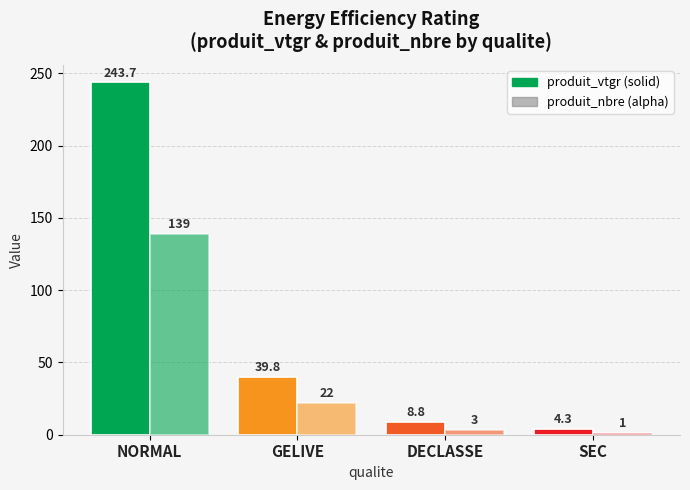

Reading left to right, transcribe all the data shown in this chart.

produit_vtgr: NORMAL=243.7	GELIVE=39.8	DECLASSE=8.8	SEC=4.3
produit_nbre: NORMAL=139.0	GELIVE=22.0	DECLASSE=3.0	SEC=1.0